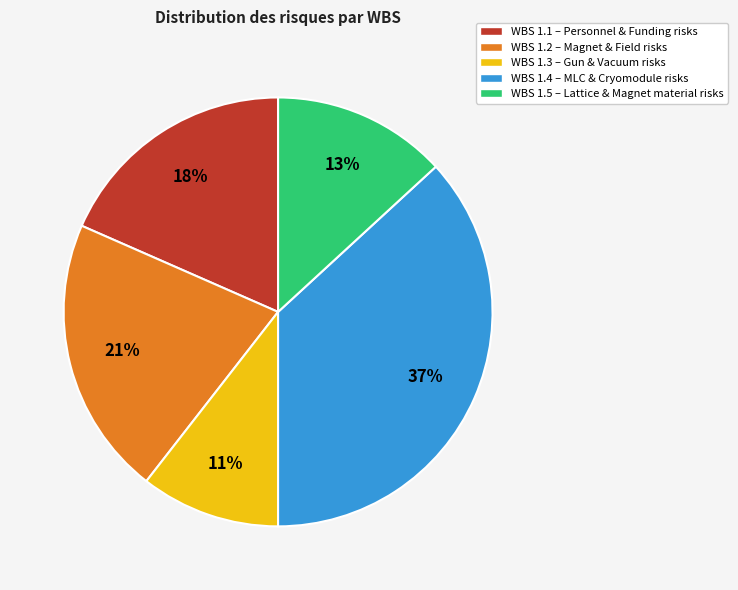

Rank the categories by value from lowest to highest.

WBS 1.3 – Gun & Vacuum risks, WBS 1.5 – Lattice & Magnet material risks, WBS 1.1 – Personnel & Funding risks, WBS 1.2 – Magnet & Field risks, WBS 1.4 – MLC & Cryomodule risks